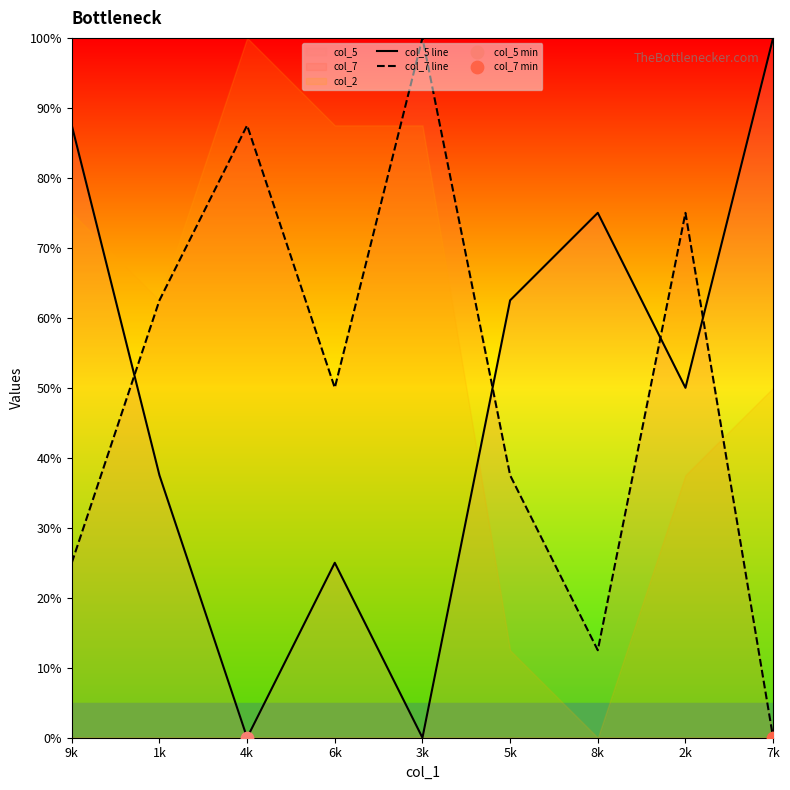

What is the total value across all series at 3k?

100.0